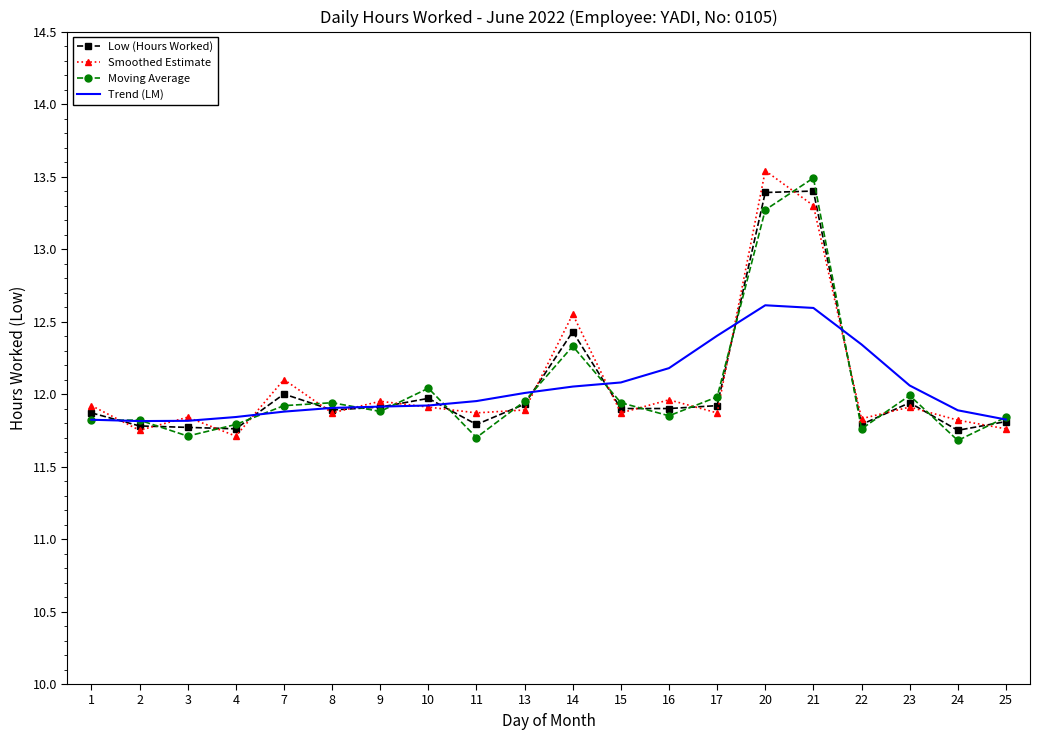

The Low (Hours Worked) series shows 11.8 at 11. True or false?

True